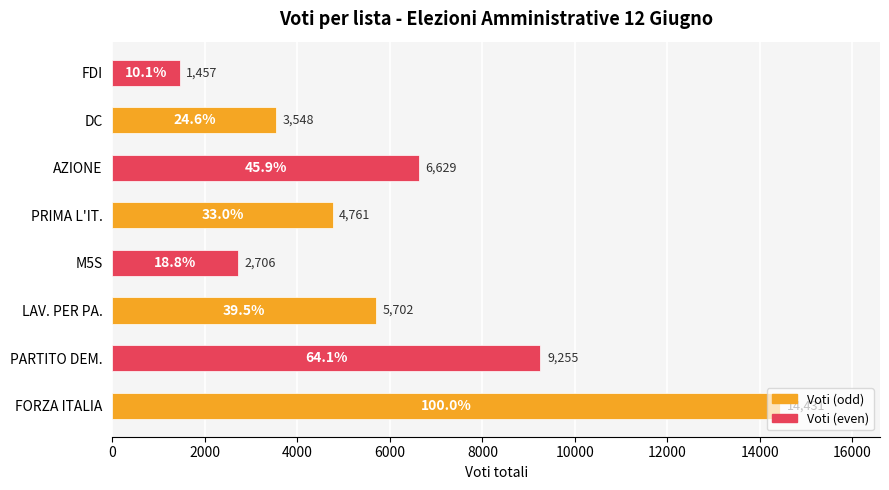

What is the change in value from FORZA ITALIA to PRIMA L'IT.?

-9670